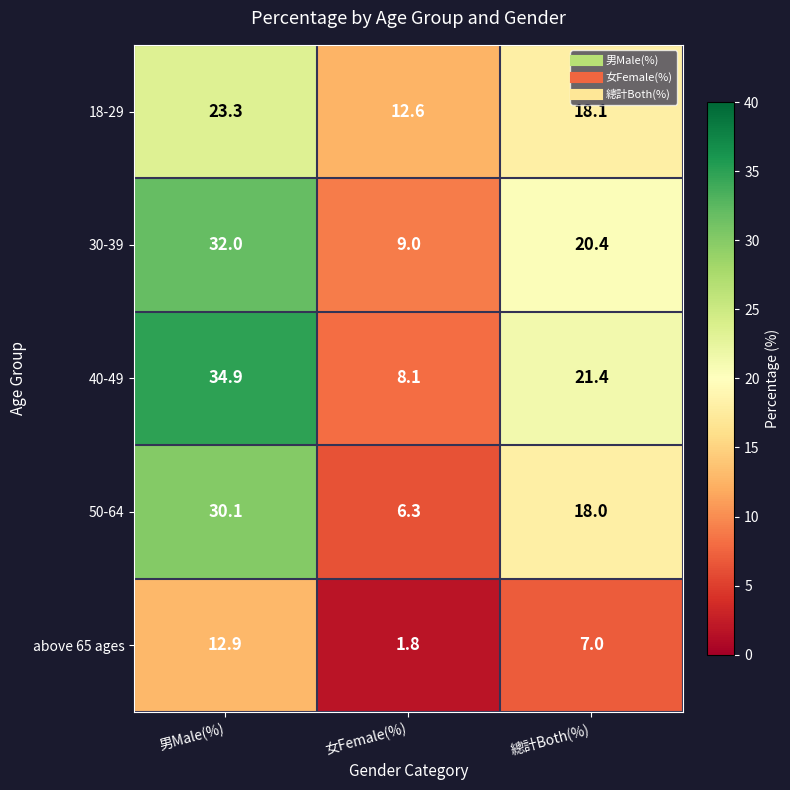

Rank the series by their maximum value, from lowest to highest.

above 65 ages, 18-29, 50-64, 30-39, 40-49